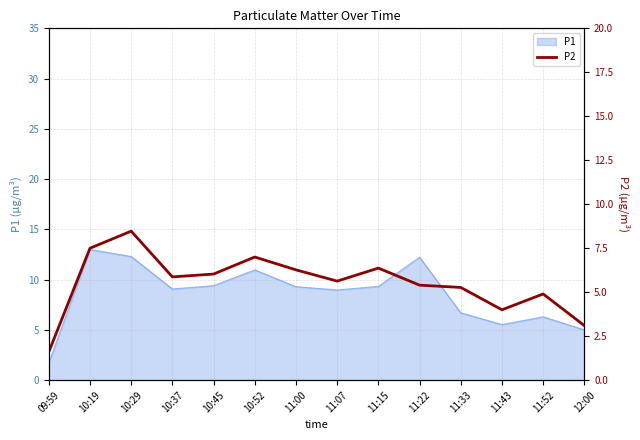

Reading left to right, transcribe all the data shown in this chart.

09:59=1.6	10:19=7.5	10:29=8.5	10:37=5.9	10:45=6.0	10:52=7.0	11:00=6.3	11:07=5.6	11:15=6.4	11:22=5.4	11:33=5.3	11:43=4.0	11:52=4.9	12:00=3.1